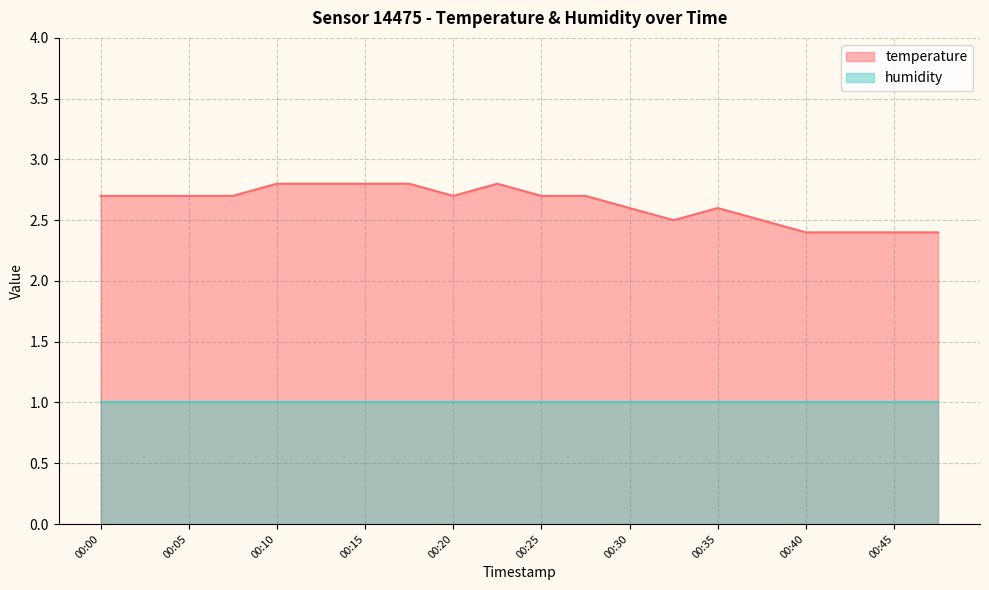

Does the chart display data point markers on the line(s)?

No